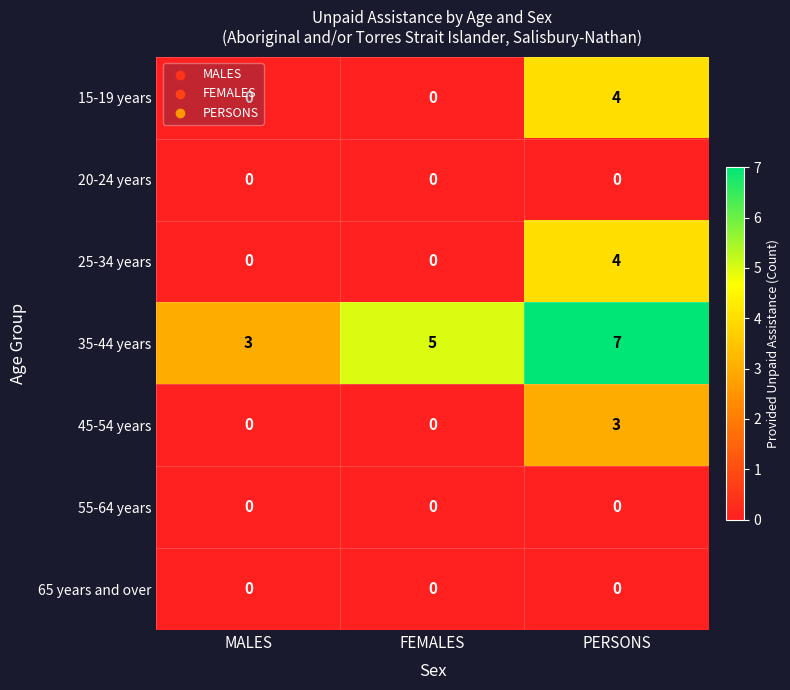

Read the 45-54 years value at PERSONS.

3